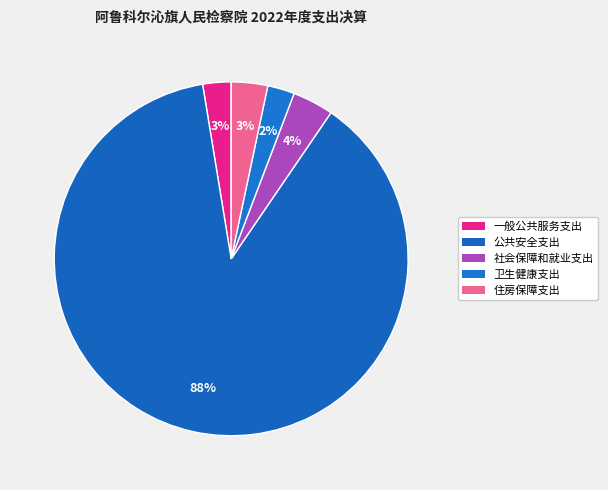

How many segments does this pie chart have?

5